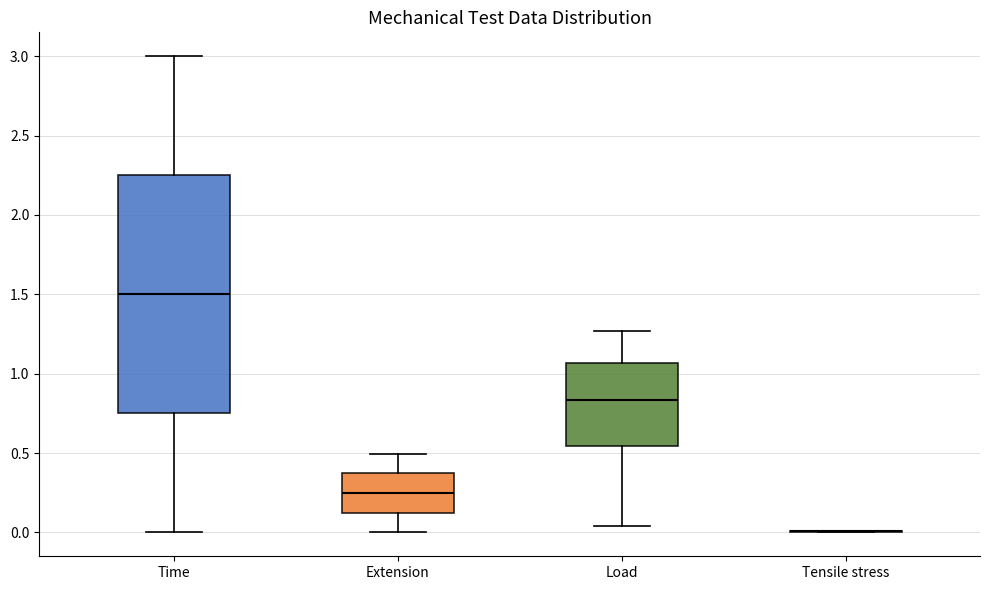

Where does the lower whisker of the box for Extension end on the y-axis? The values are not printed on the chart, so give them approximately, as read against the axis.

0.00